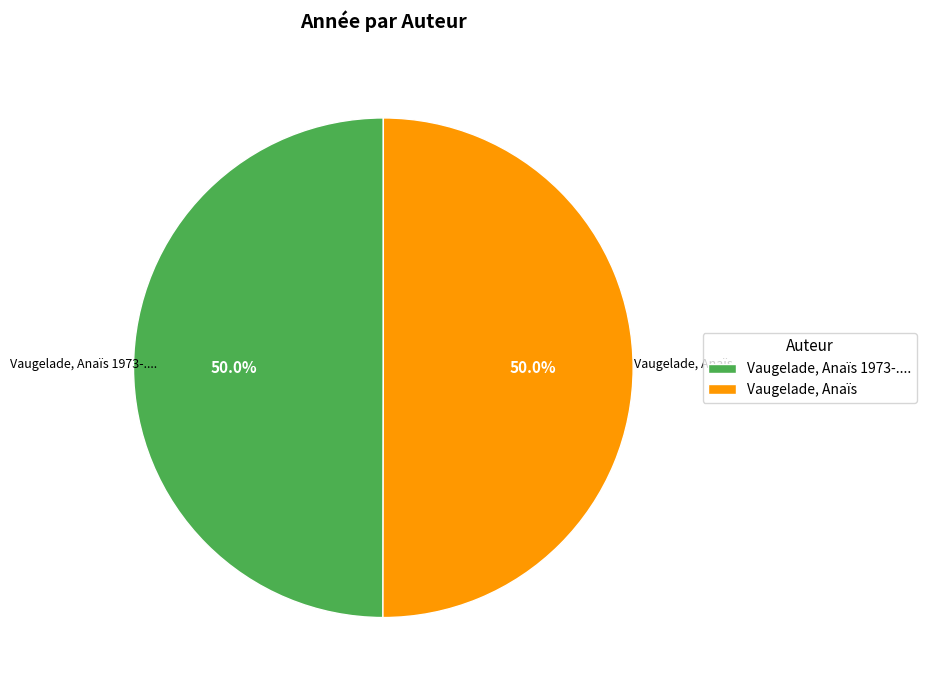

How many segments does this pie chart have?

2